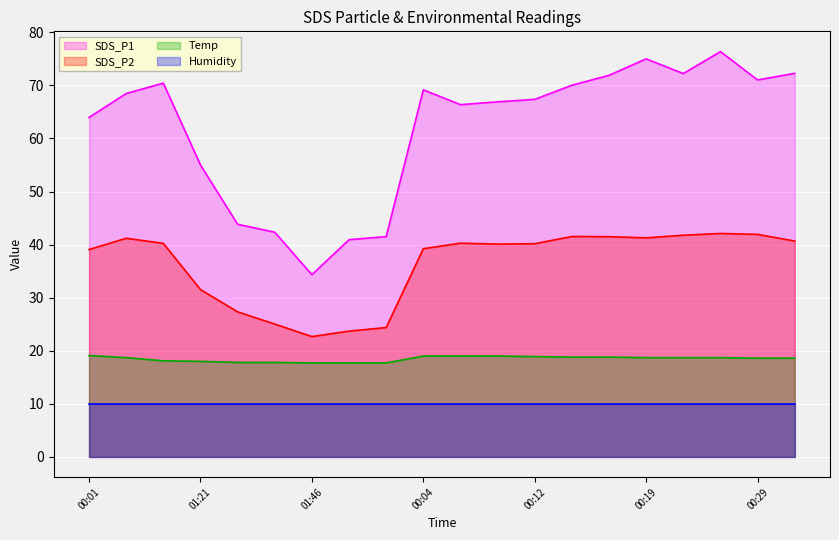

True or false: Temp has a value of 25.5 at 00:52.

False